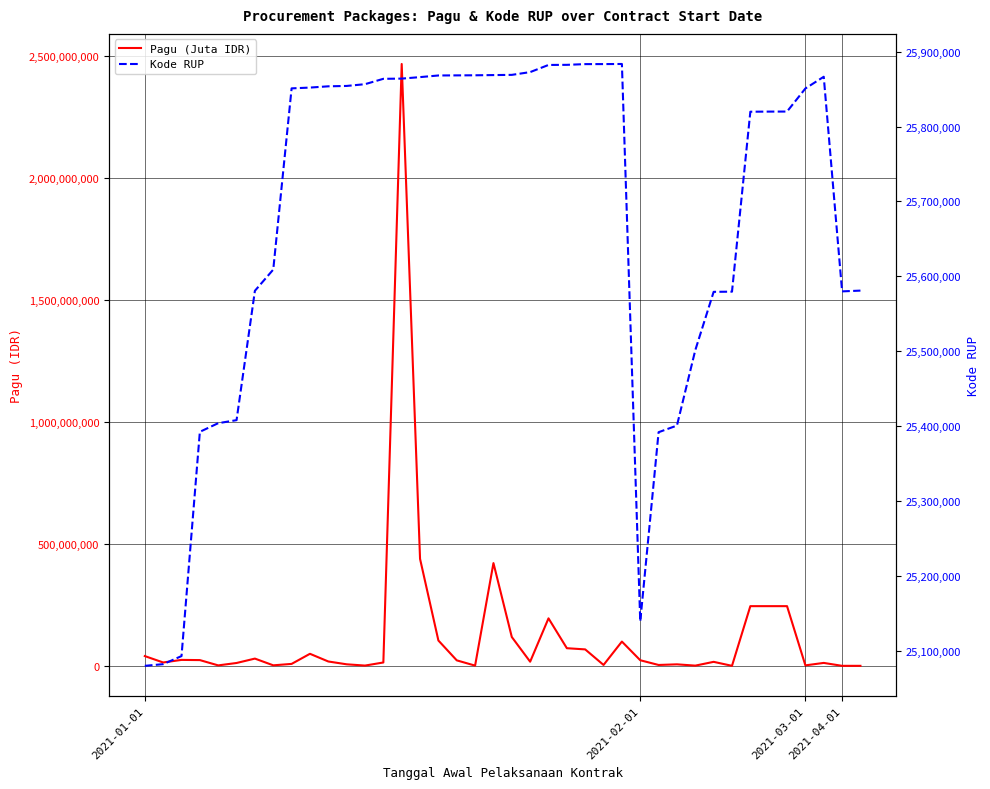

What is the average value of the Kode RUP series?

25676670